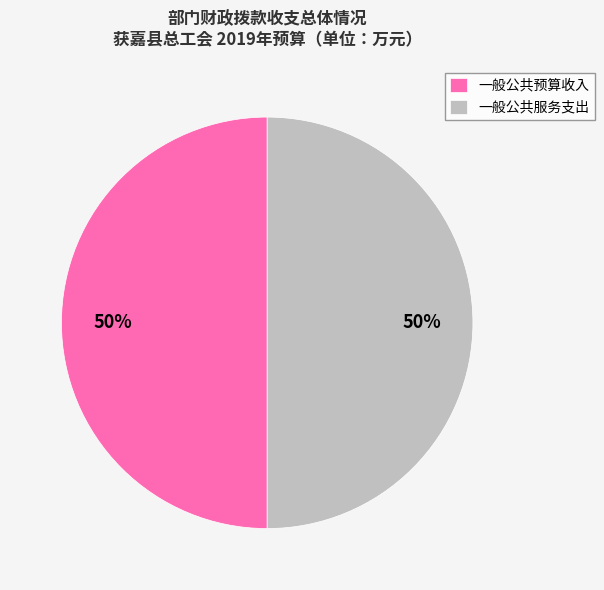

True or false: 一般公共预算收入 accounts for 50% of the total.

True